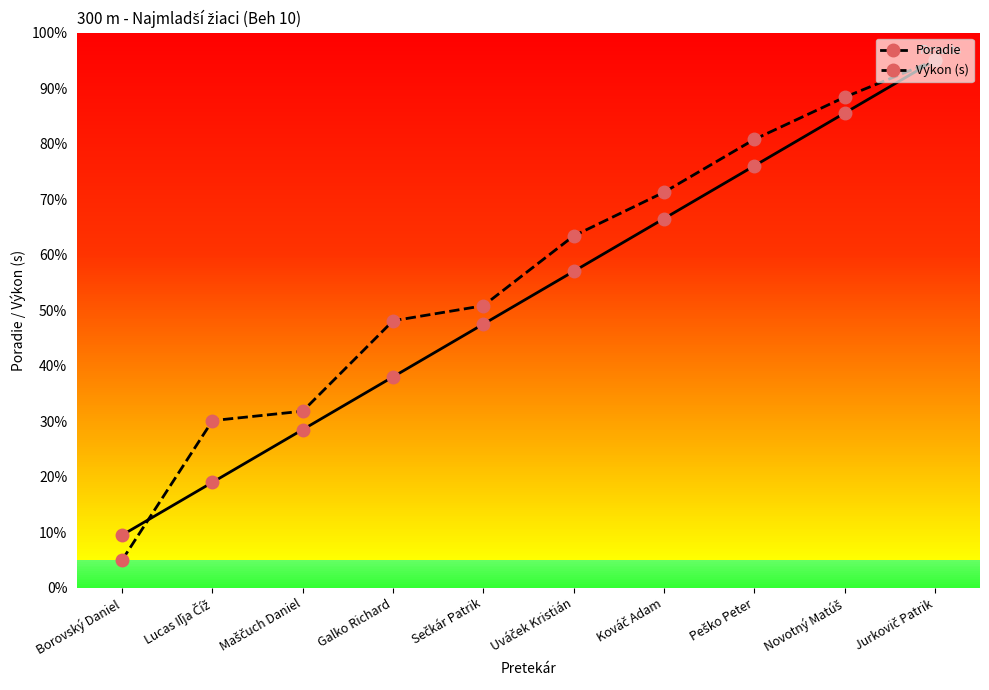

Reading right to left, list all the values displayed in this chart.

Poradie: 95.0	85.5	76.0	66.5	57.0	47.5	38.0	28.5	19.0	9.5
Výkon (s): 95.0	88.4	80.8	71.2	63.4	50.8	48.1	31.8	30.1	5.0